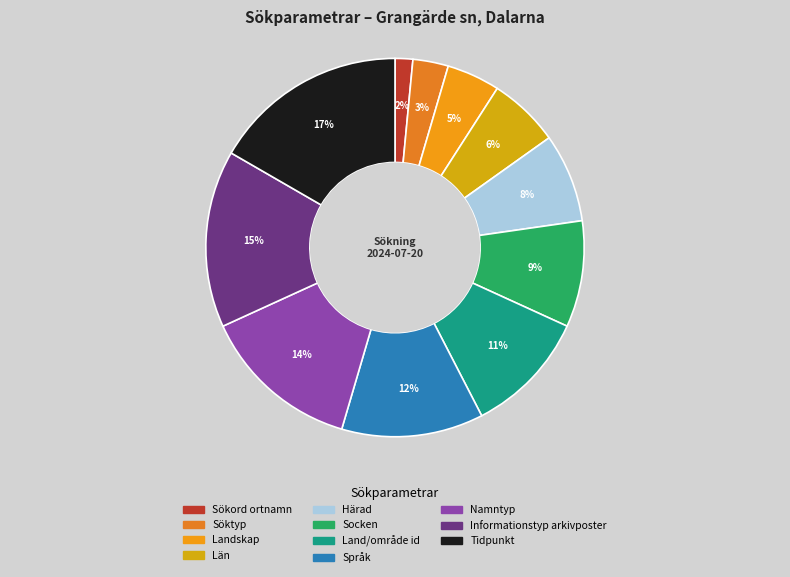

Is the sum of Språk and Informationstyp arkivposter greater than half?

No